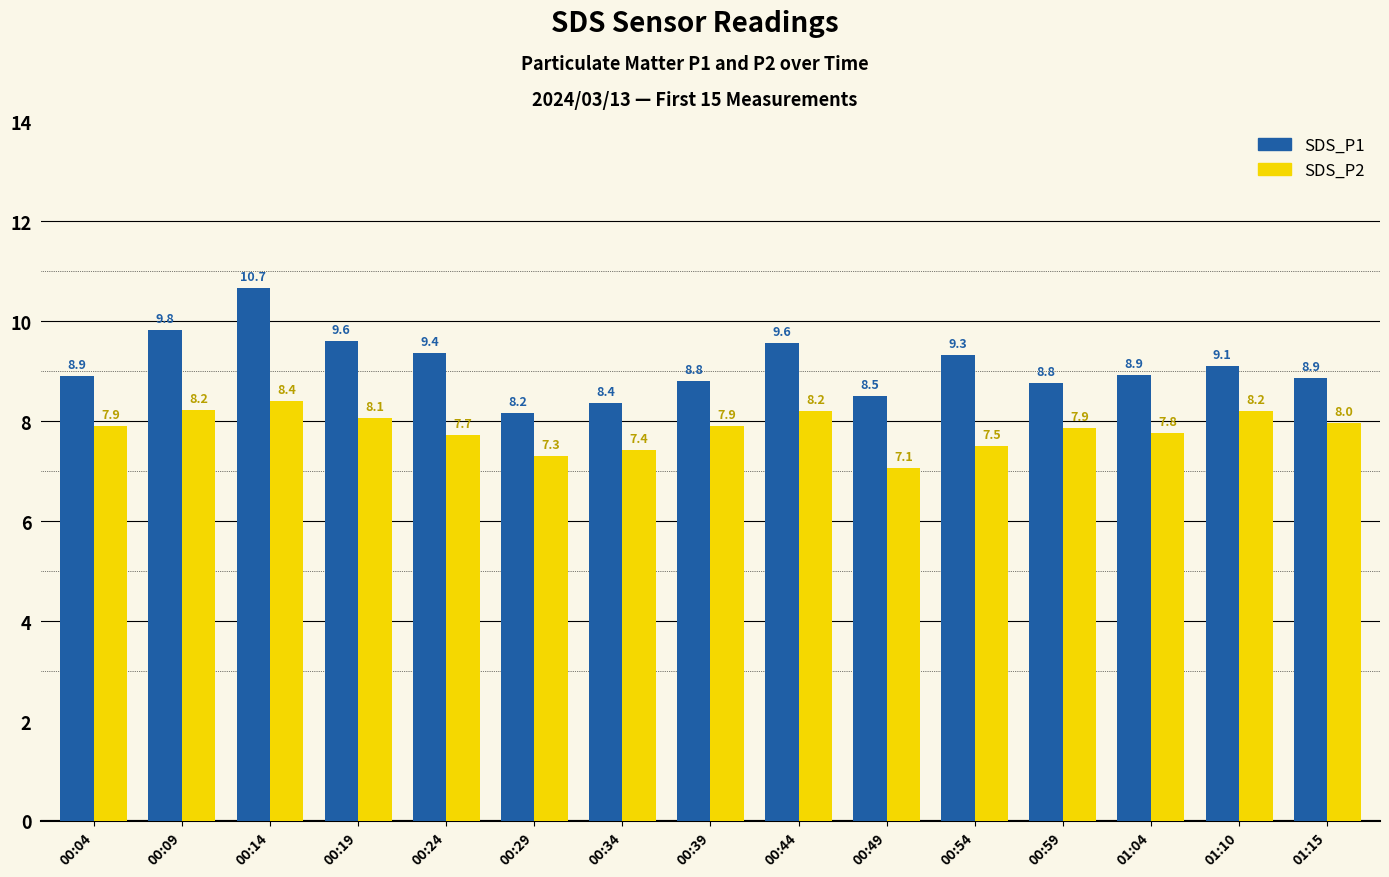

How many bars are there in each group?

2